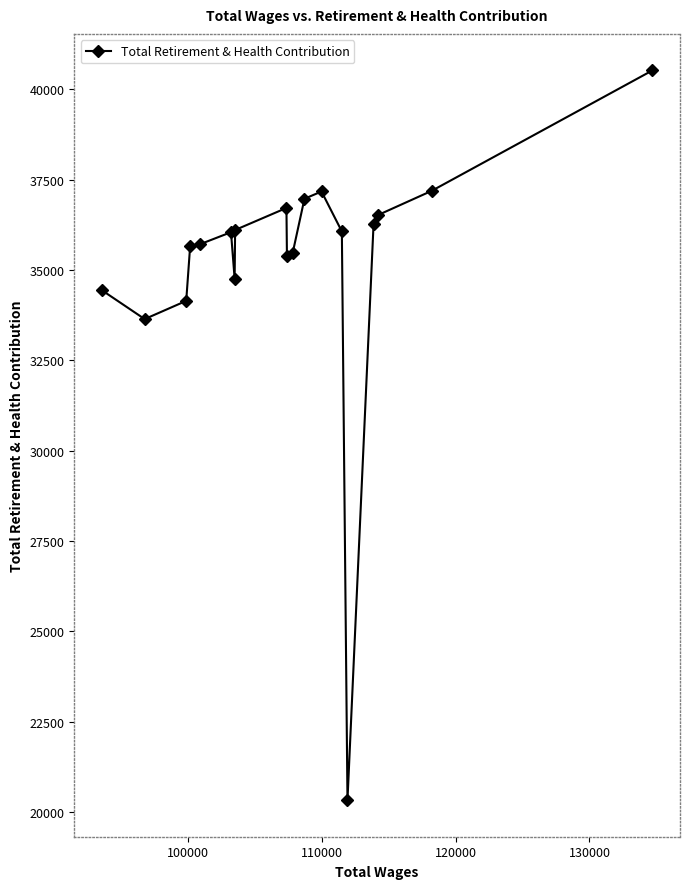

What is the smallest value displayed?

20333